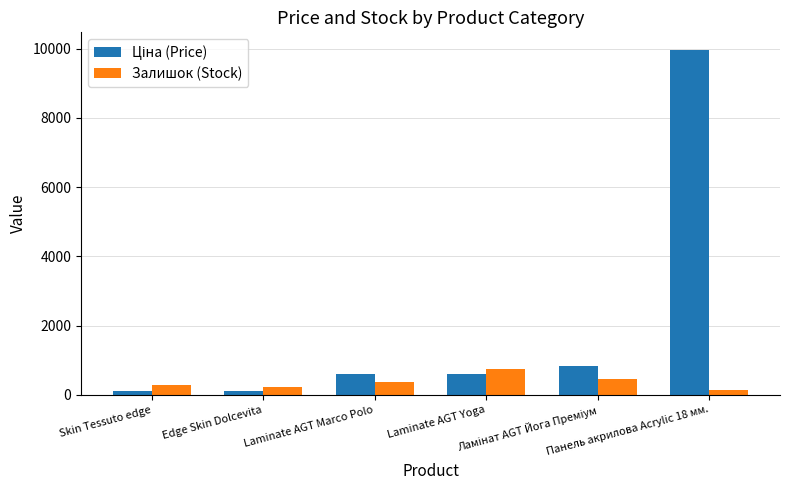

What is the sum of all Залишок (Stock) values?

2215.0